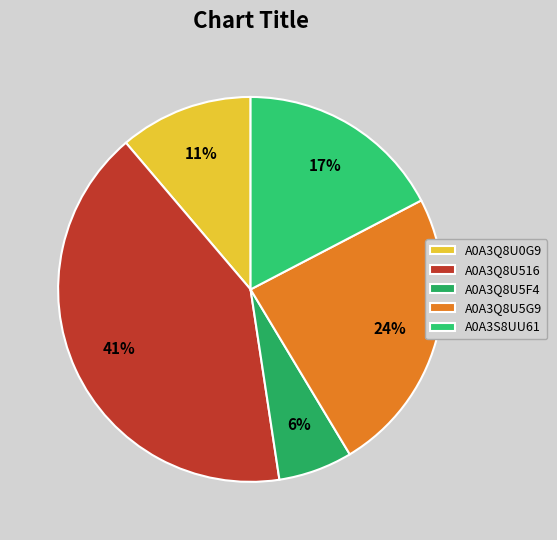

How many segments does this pie chart have?

5